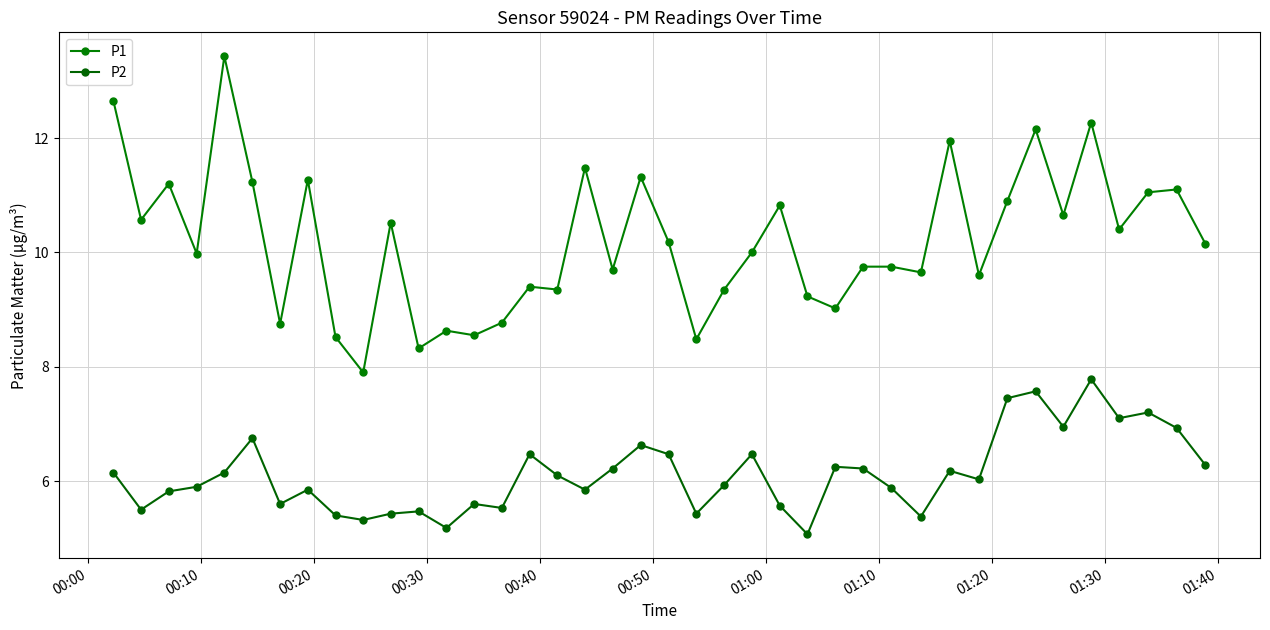

How many lines are shown in the chart?

2